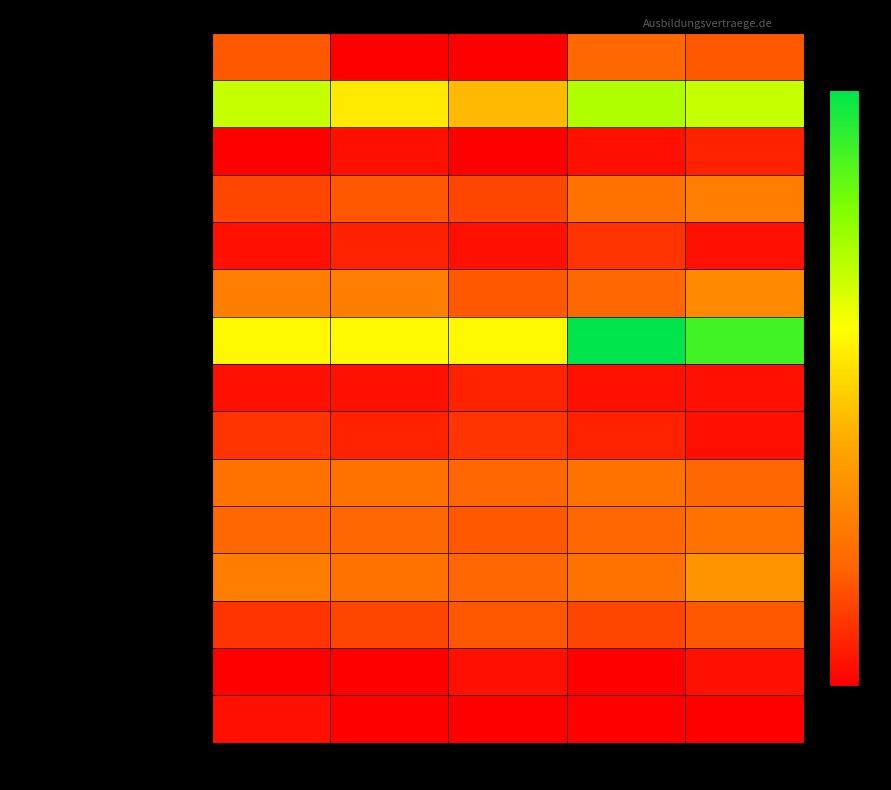

Which series has the largest total across all categories?

Baugeraetefahrer/-in